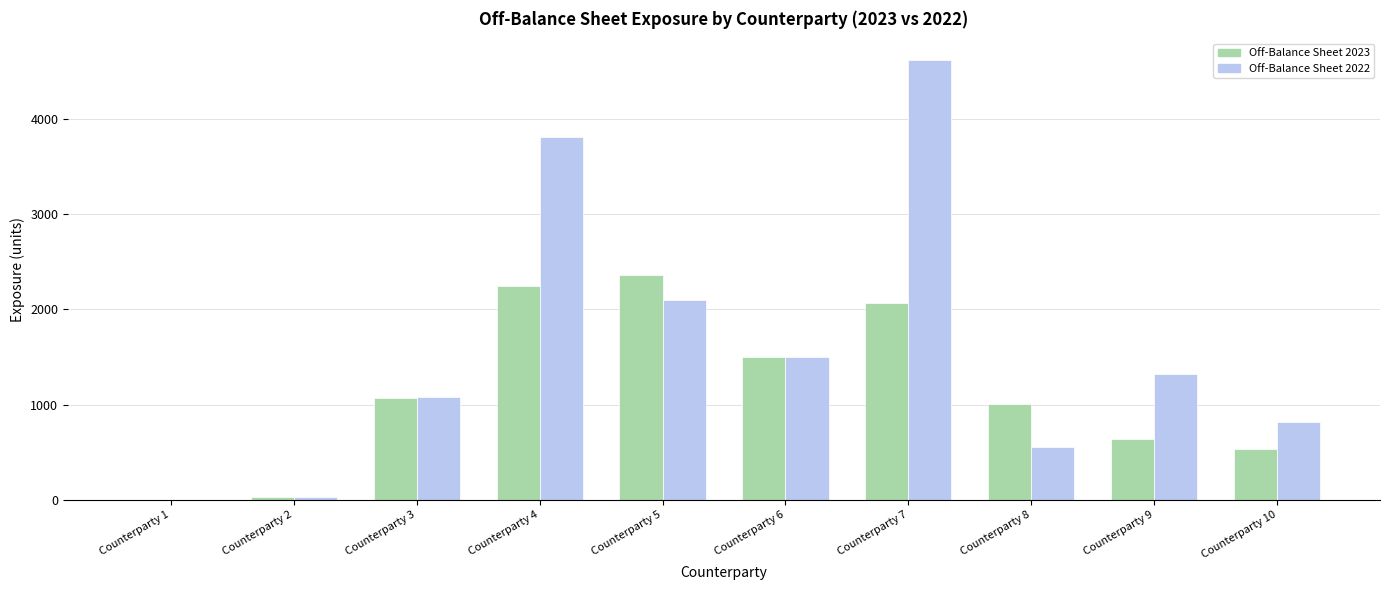

How many series are shown in this chart?

2